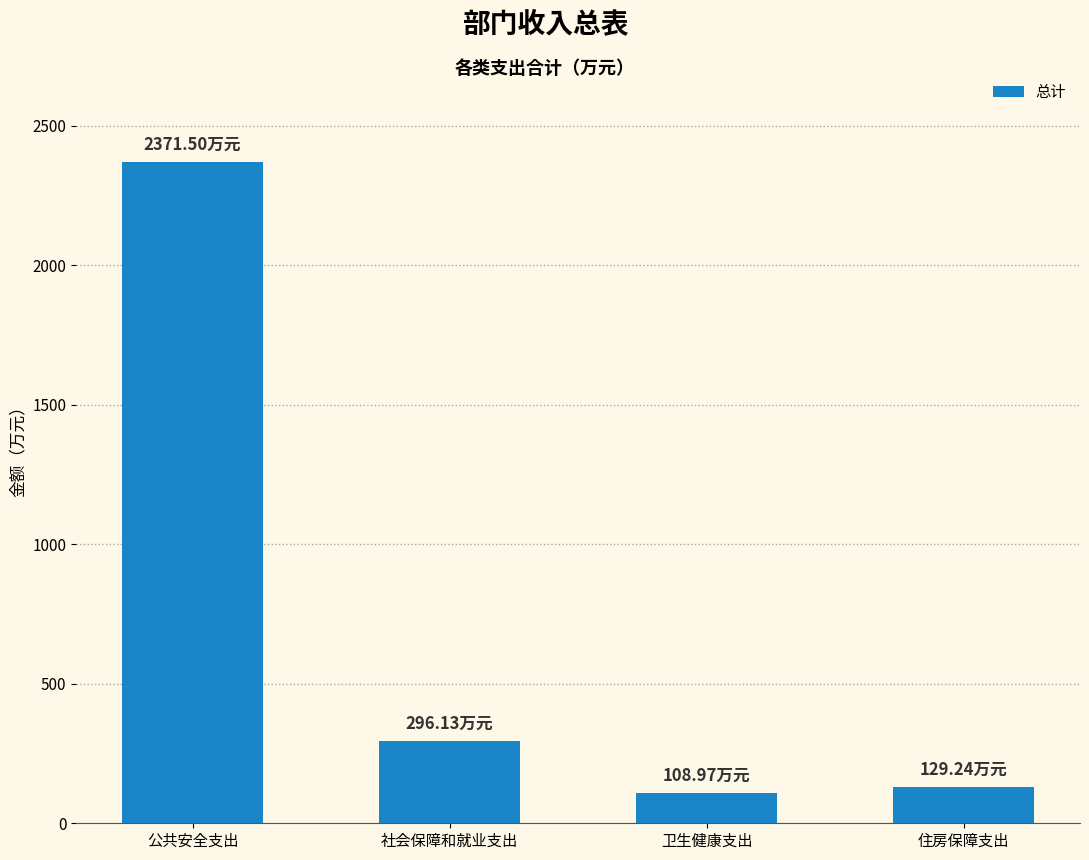

Count the number of data series in this chart.

1